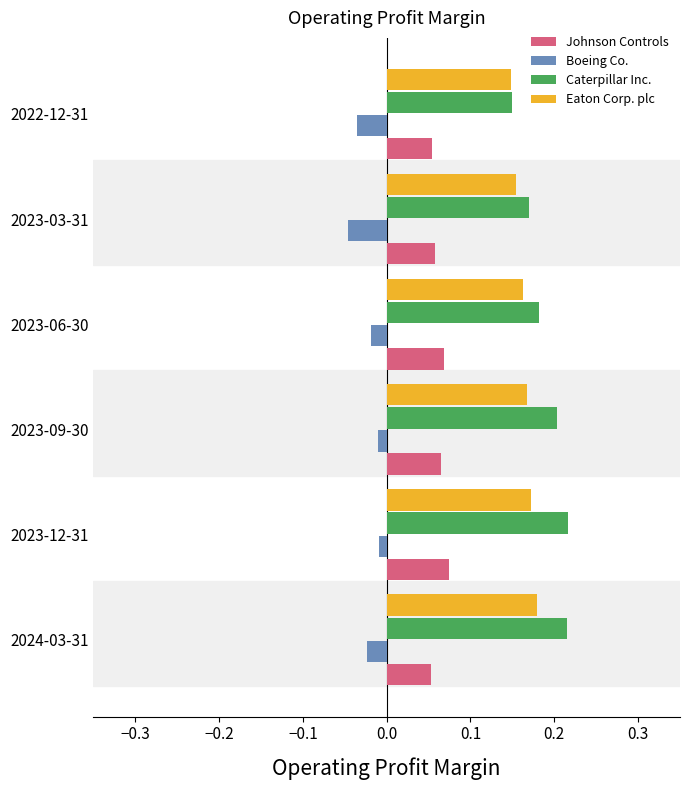

List the series in order of their peak value, highest first.

Caterpillar Inc., Eaton Corp. plc, Johnson Controls, Boeing Co.